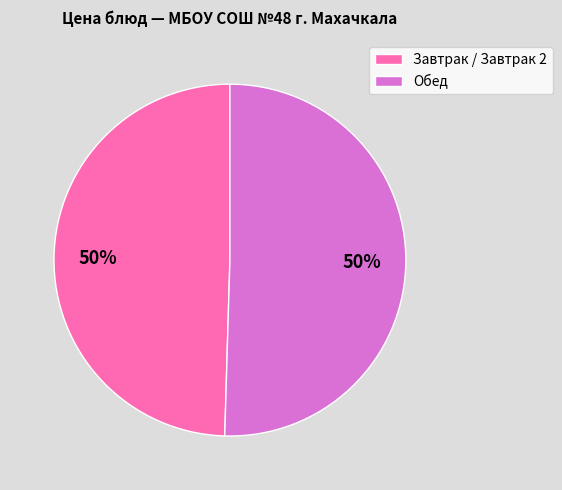

How many slices are in this pie chart?

2